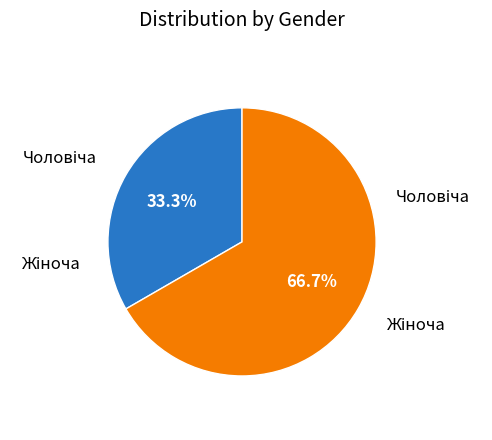

Count the number of slices in the pie.

2